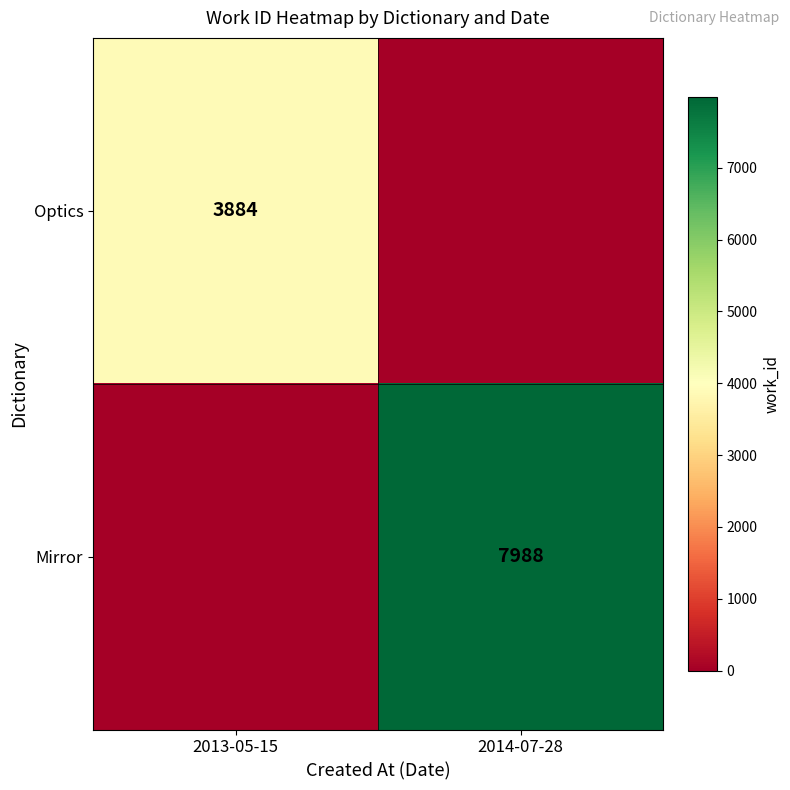

Is it true that Optics equals 3884 at 2013-05-15?

True